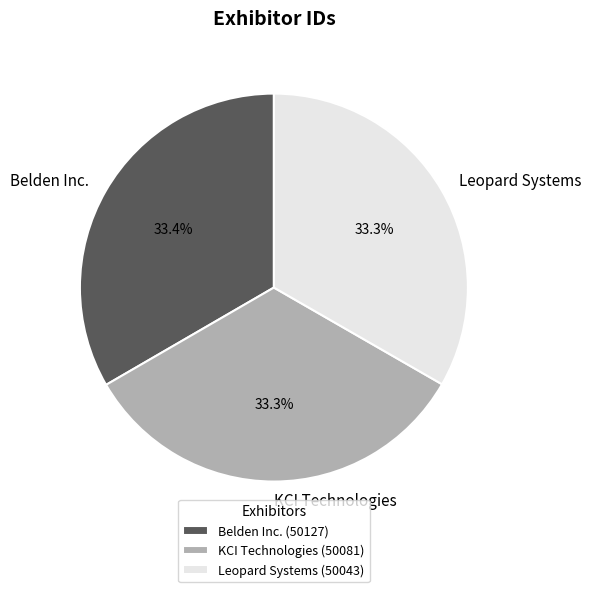

To the nearest percent, what percentage of the pie is Belden Inc.?

33%